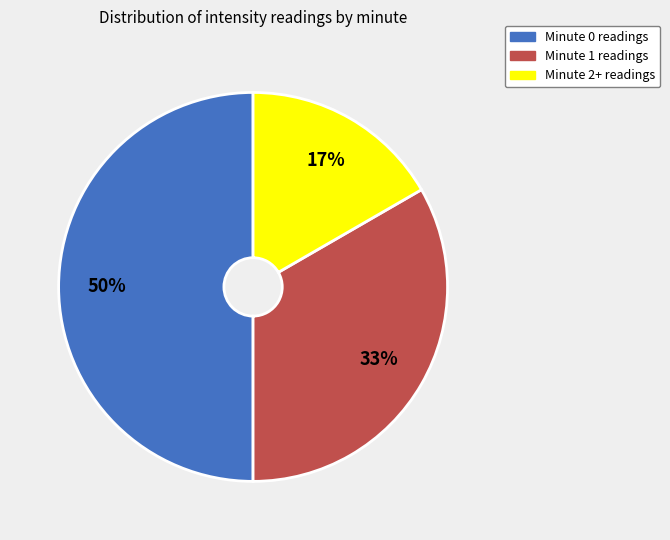

What percentage is the Minute 1 readings slice, to the nearest percent?

33%